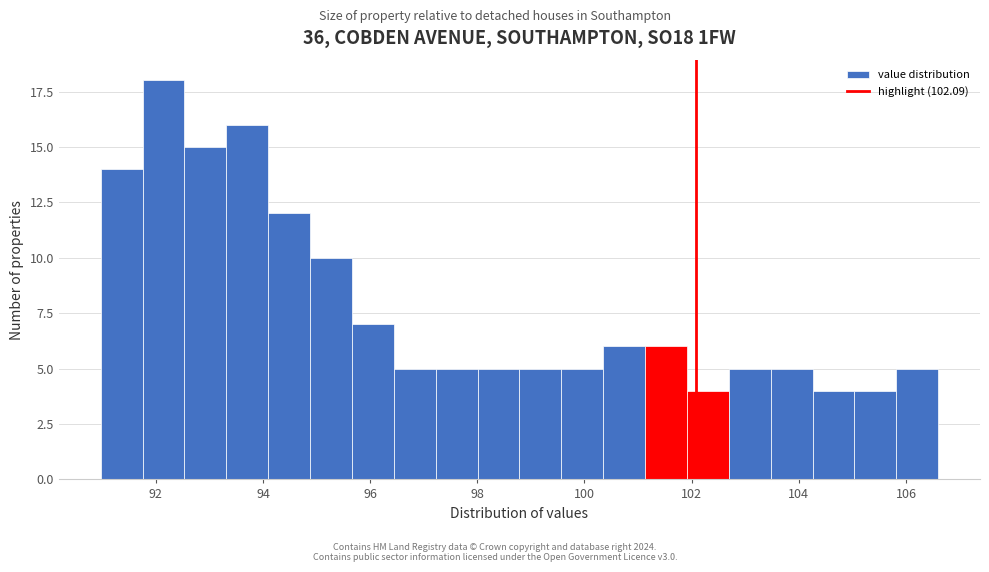

Read against the x-axis, roughly where is the centre of the tallest bar?

92.2